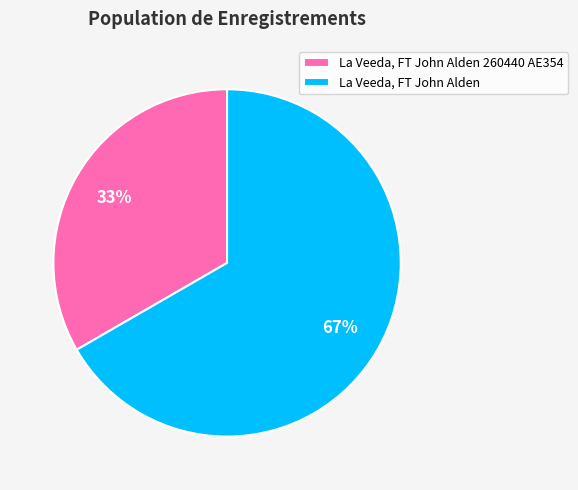

Rank the categories by value from lowest to highest.

La Veeda, FT John Alden 260440 AE354, La Veeda, FT John Alden